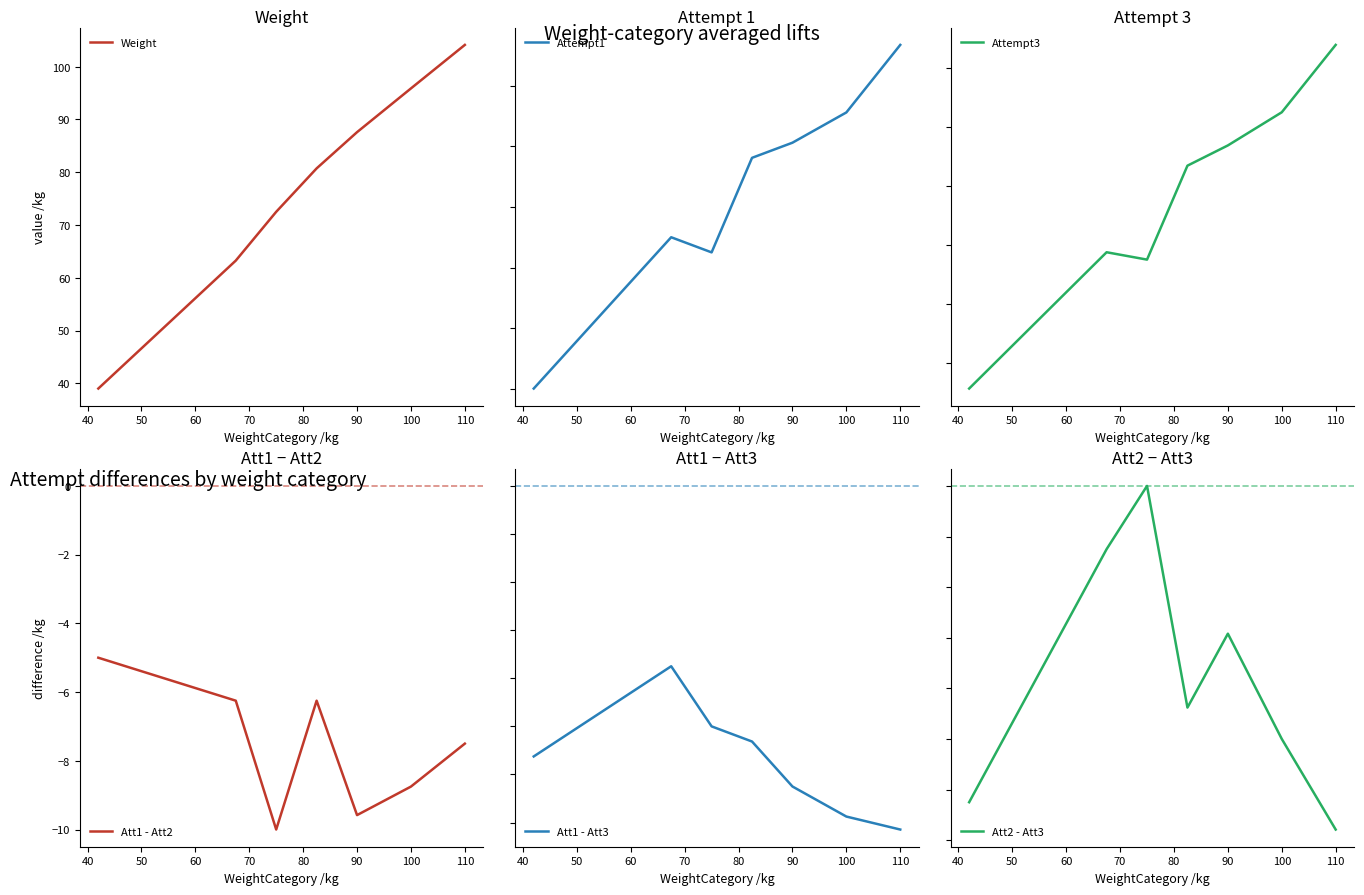

In Att1 - Att3, how many points are higher than both neighbors (excluding endpoints)?

1